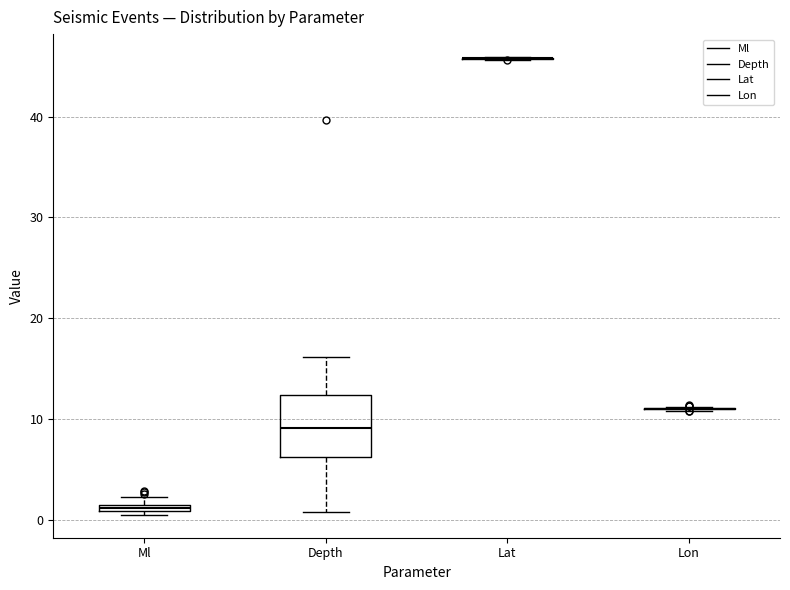

Comparing the boxes themselves (not the whiskers), which one is the tallest?

Depth